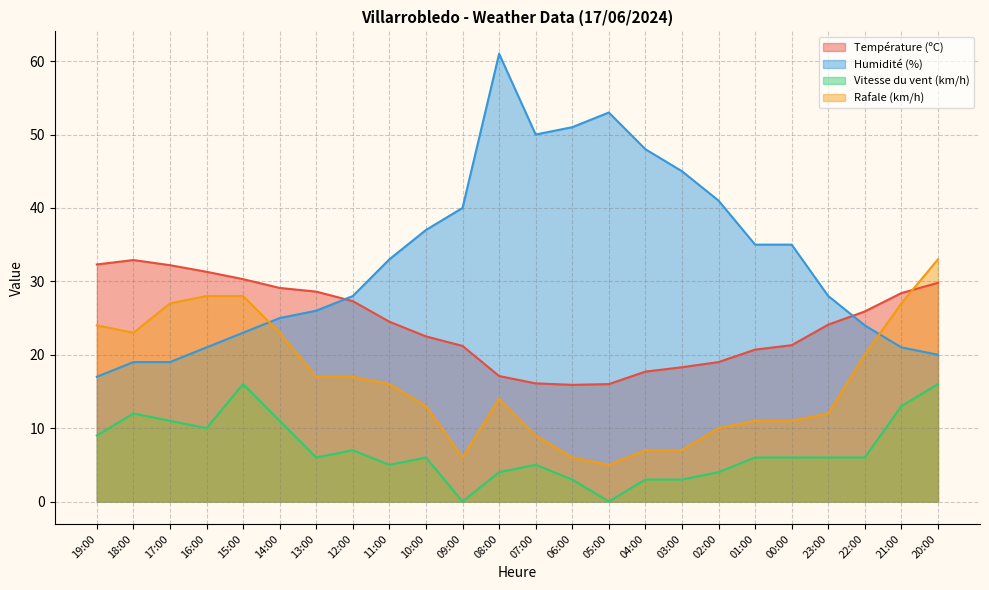

Which label corresponds to the smallest value in the chart?

09:00